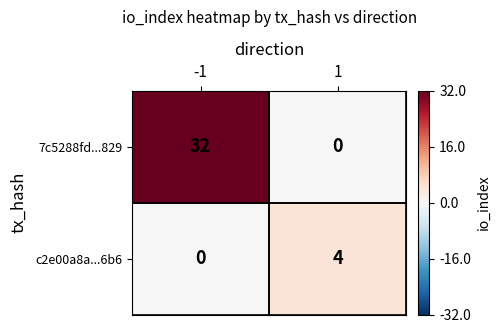

What is the average value of the 7c5288fd...829 series?

16